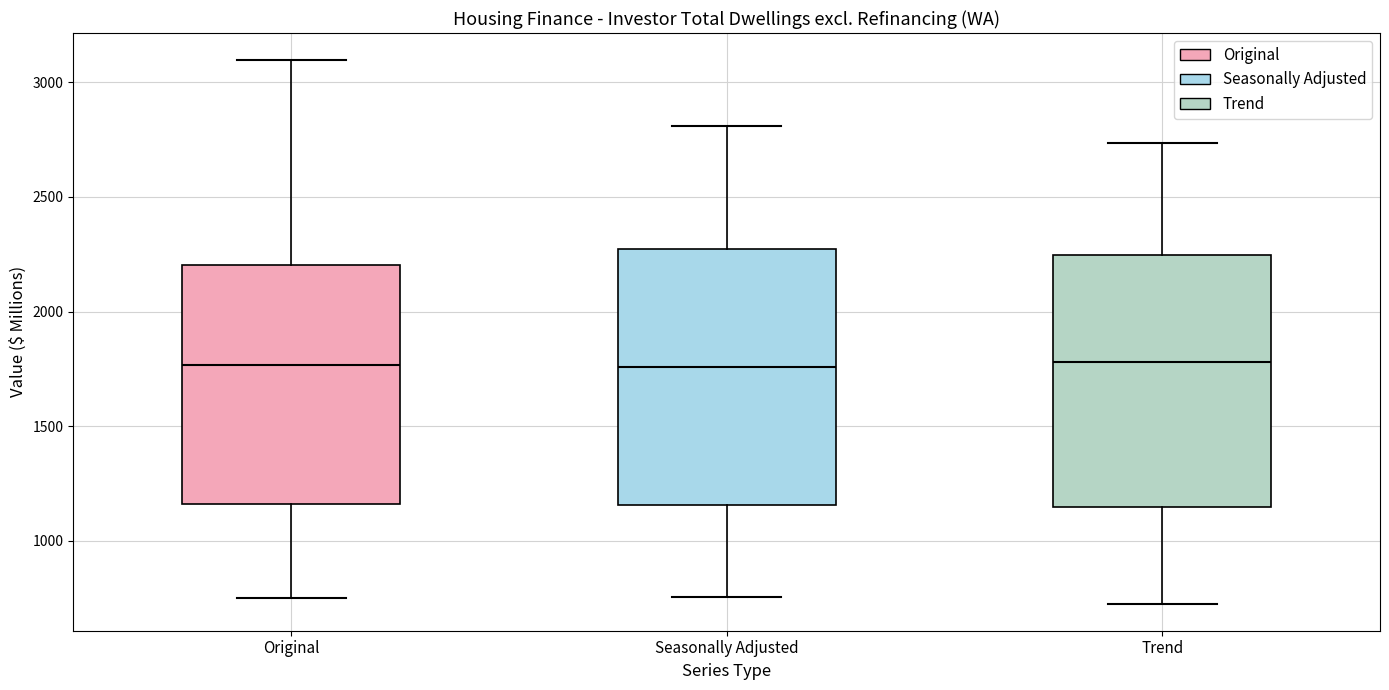

Reading left to right, read every box against the y-axis: the position of its median line, the range the box covers, and the ends of its whiskers. The values are not printed on the chart, so give them approximately, as read against the axis.

Original: median 1750, box 1150 to 2200, whiskers 750 to 3100
Seasonally Adjusted: median 1750, box 1150 to 2250, whiskers 750 to 2800
Trend: median 1800, box 1150 to 2250, whiskers 750 to 2750